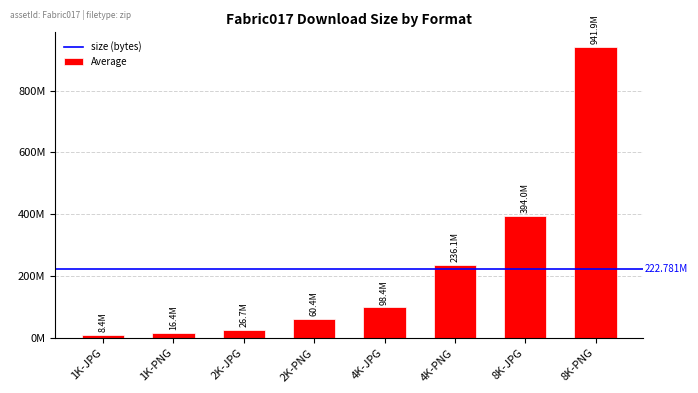

Does the chart contain any negative values?

No